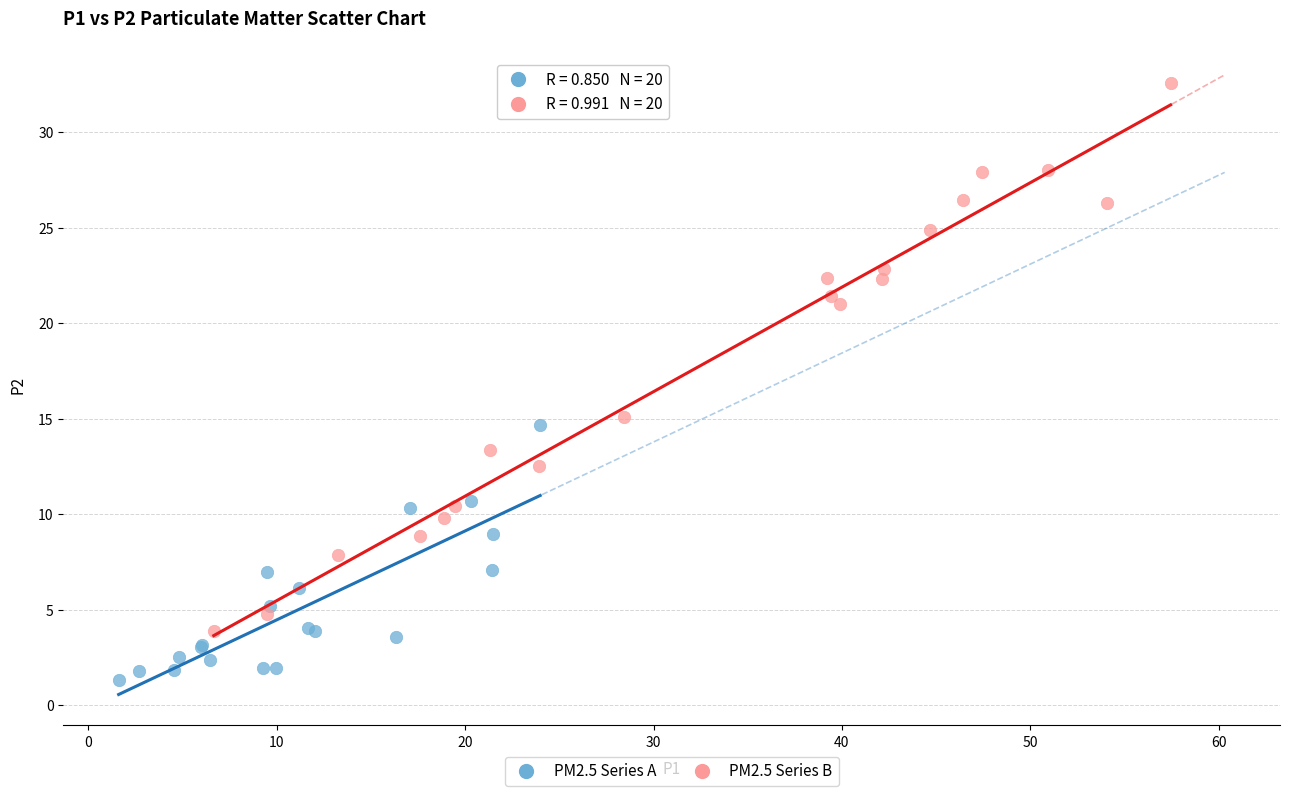

Which series reaches the minimum Y coordinate?

PM2.5 Series A